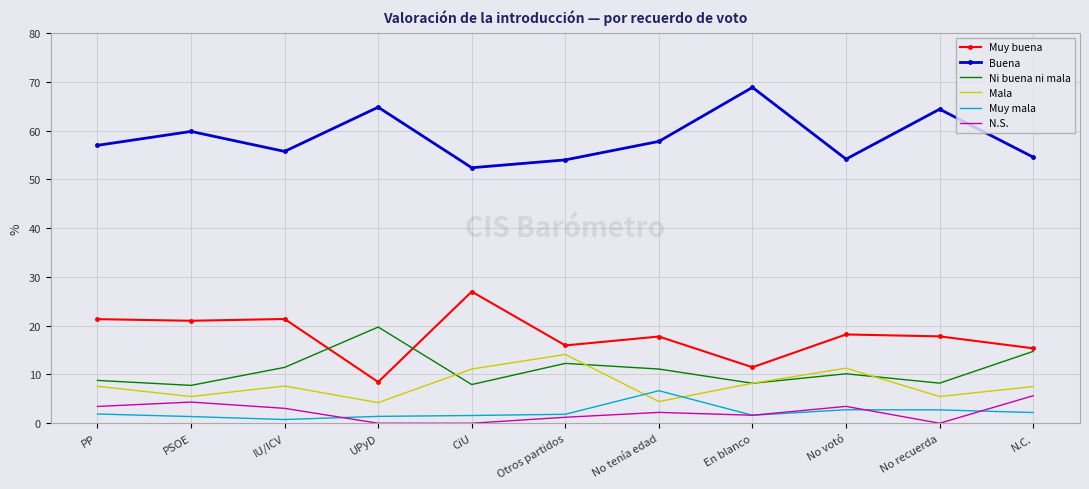

What value does the Muy mala series have at No votó?

2.8